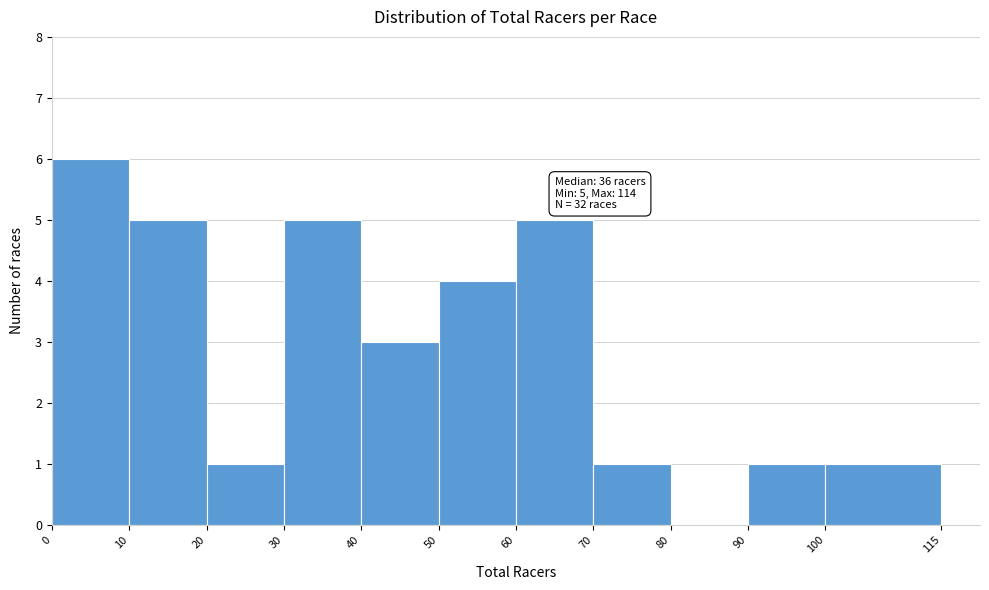

Which range on the x-axis has the tallest bar?

0 to 10